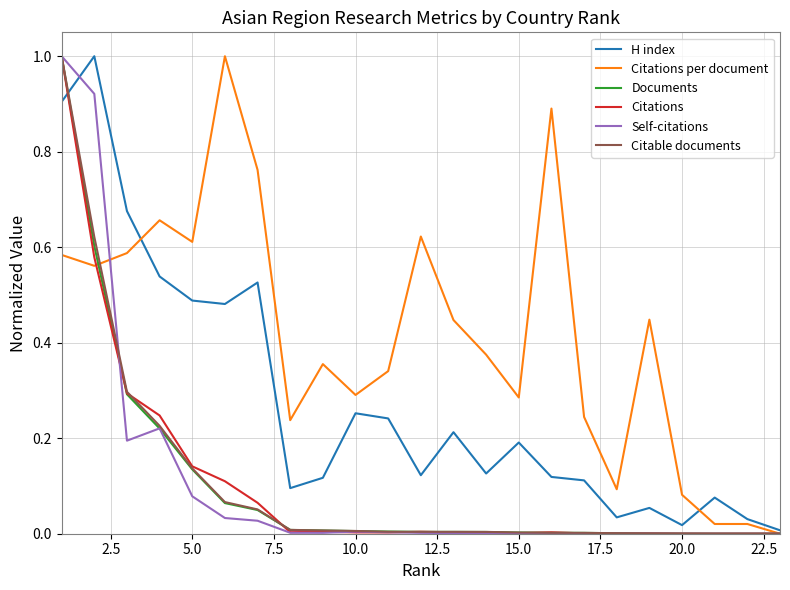

What is the highest value of the Documents series?

1.0